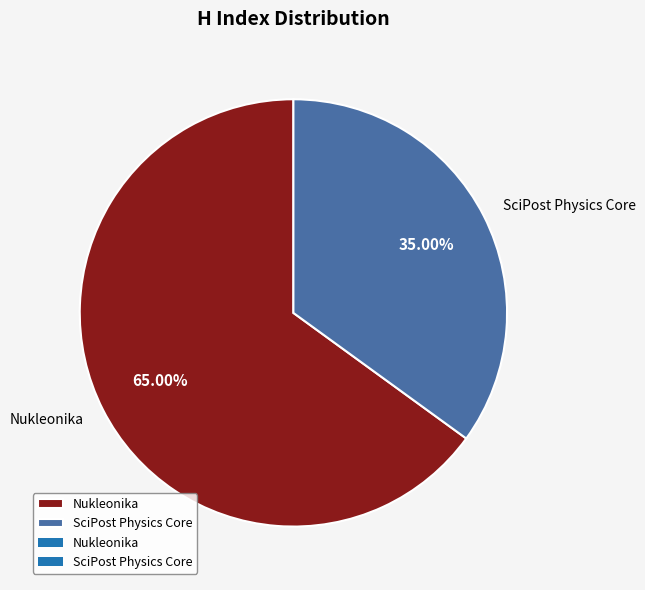

To the nearest percent, what is the difference between the largest and smallest slice percentages?

30%